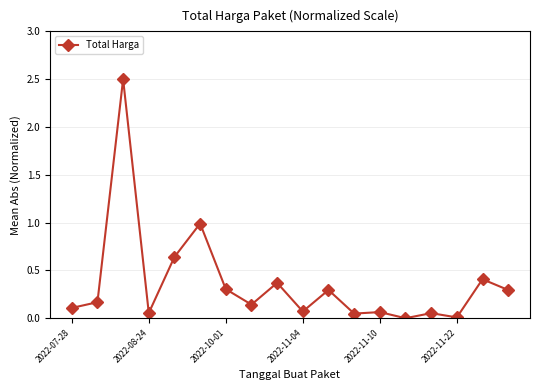

What is the value of the 18th point from the left?

0.3